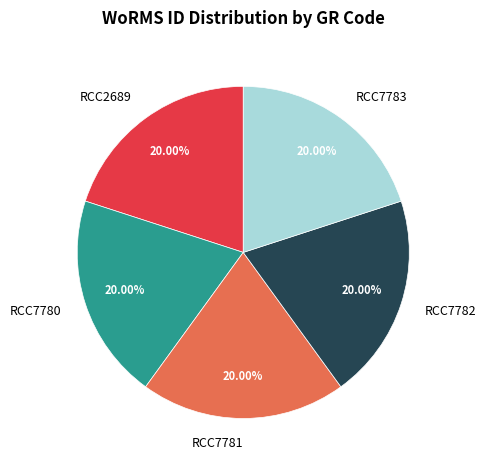

Count the number of slices in the pie.

5